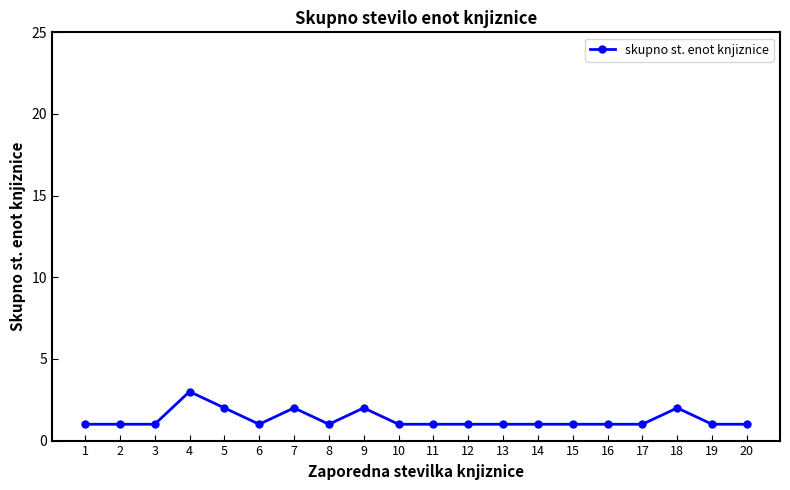

What is the change in value from 10 to 18?

+1